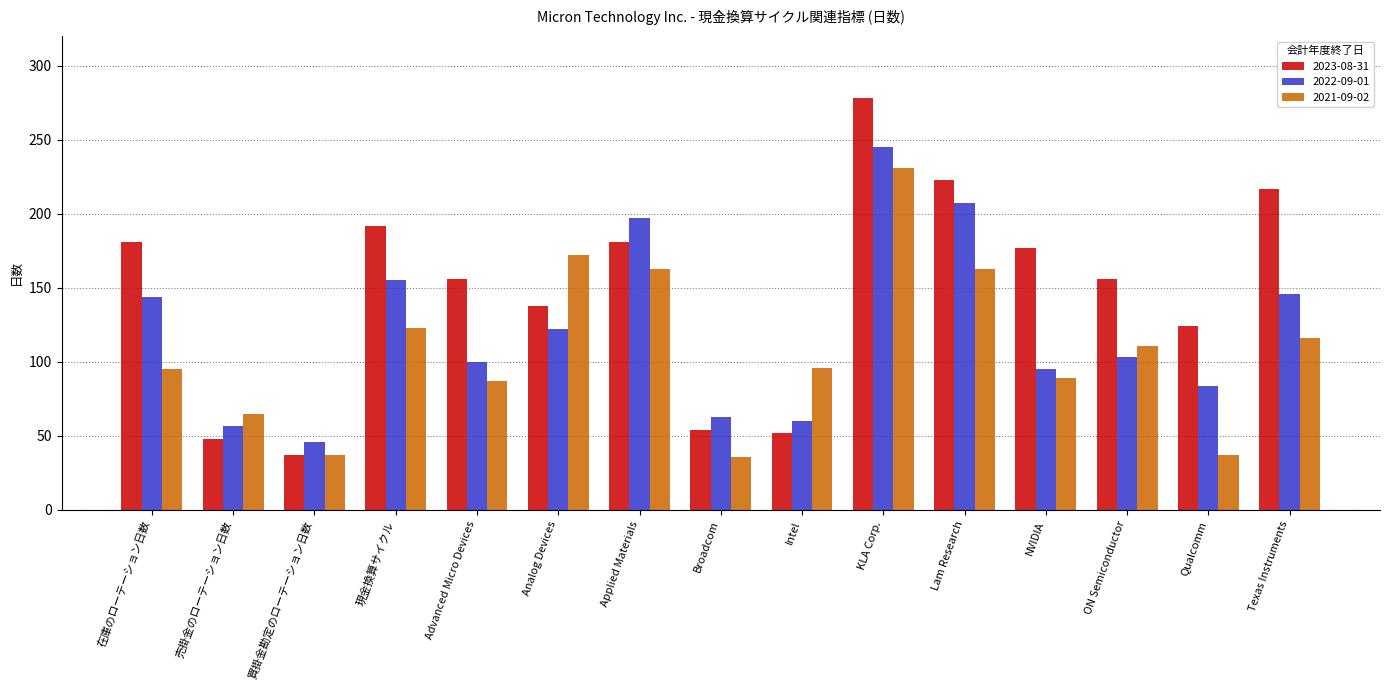

Between 在庫のローテーション日数 and 売掛金のローテーション日数, which series saw the biggest shift?

2023-08-31